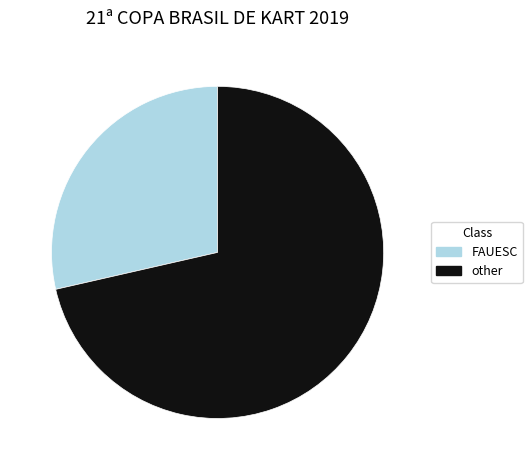

Is the sum of FAUESC and other greater than half?

Yes